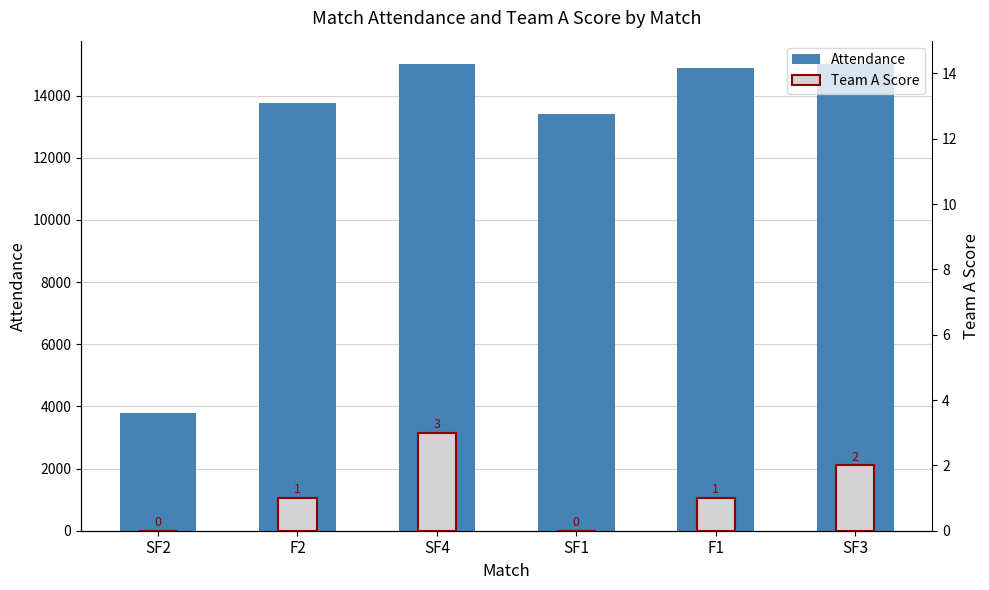

List the series in order of their overall mean, lowest first.

Team A Score, Attendance